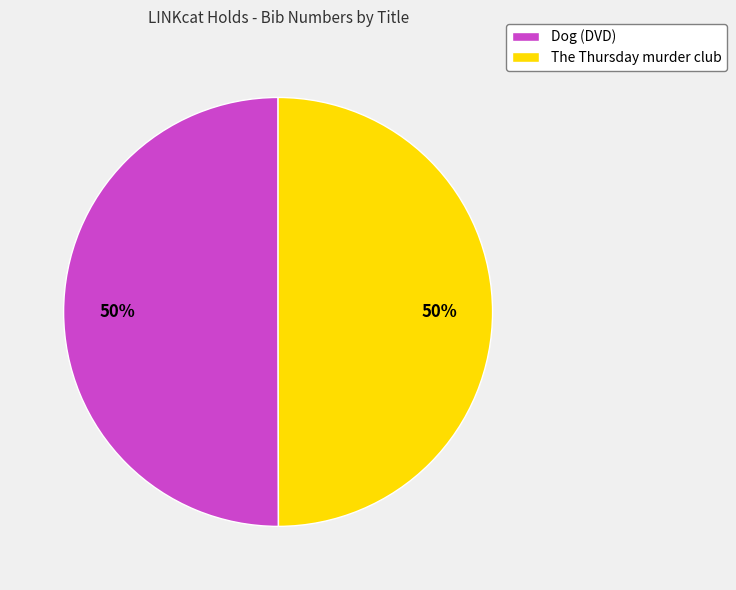

Count the number of slices in the pie.

2